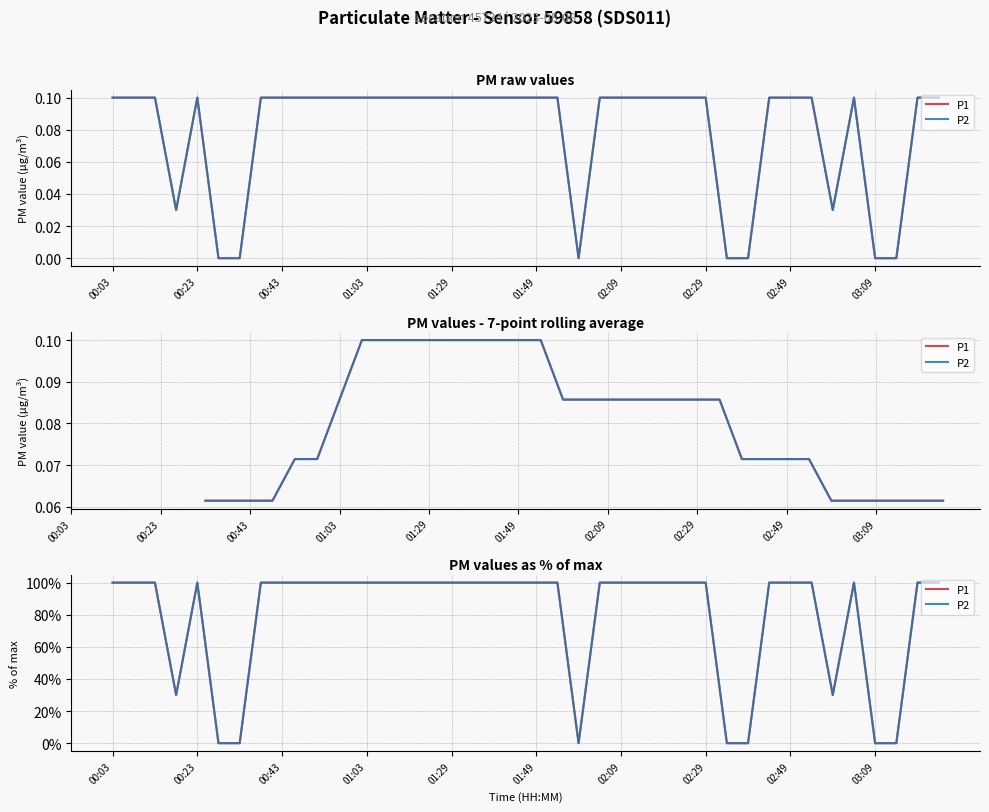

How many distinct data groups are displayed?

2